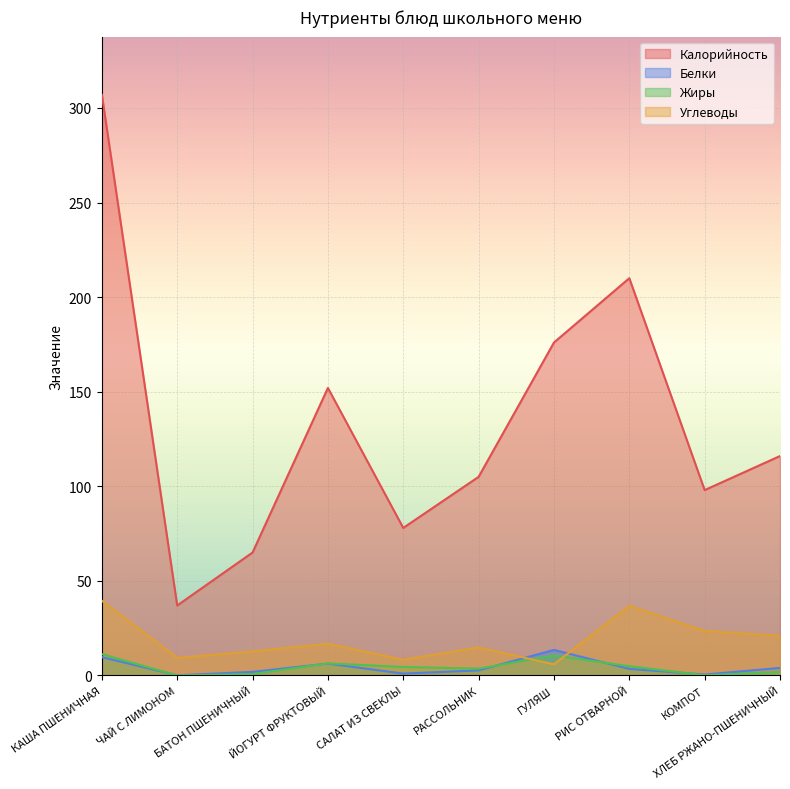

How many interior local peaks does the Белки series have?

2